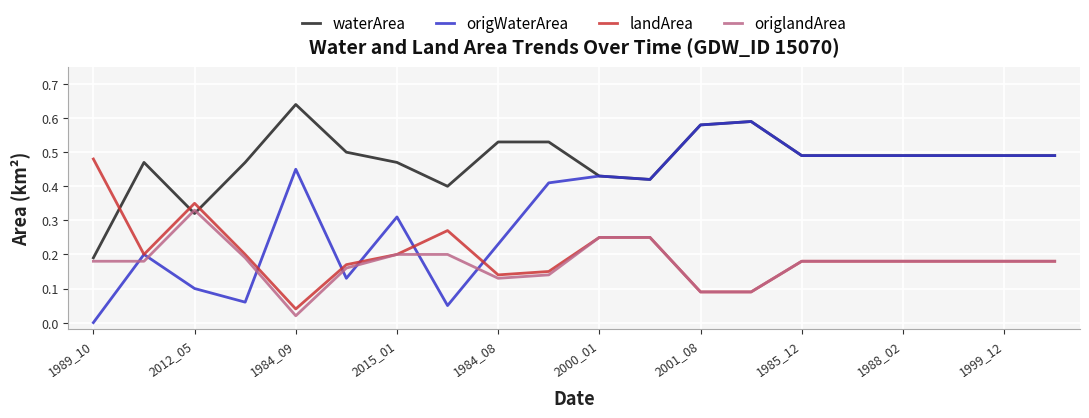

Which series has the widest spread of values?

origWaterArea